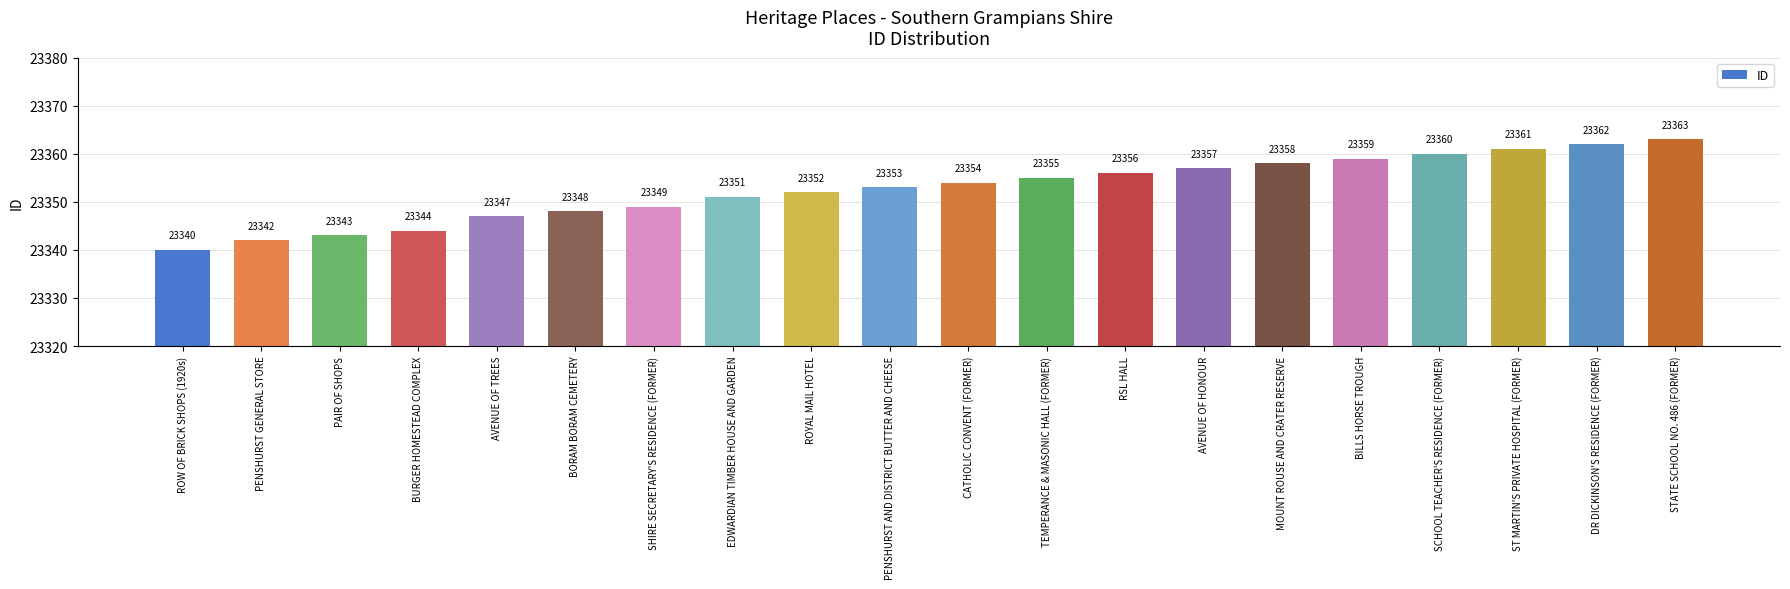

List the labels in order of value, smallest first.

ROW OF BRICK SHOPS (1920s), PENSHURST GENERAL STORE, PAIR OF SHOPS, BURGER HOMESTEAD COMPLEX, AVENUE OF TREES, BORAM BORAM CEMETERY, SHIRE SECRETARY'S RESIDENCE (FORMER), EDWARDIAN TIMBER HOUSE AND GARDEN, ROYAL MAIL HOTEL, PENSHURST AND DISTRICT BUTTER AND CHEESE, CATHOLIC CONVENT (FORMER), TEMPERANCE & MASONIC HALL (FORMER), RSL HALL, AVENUE OF HONOUR, MOUNT ROUSE AND CRATER RESERVE, BILLS HORSE TROUGH, SCHOOL TEACHER'S RESIDENCE (FORMER), ST MARTIN'S PRIVATE HOSPITAL (FORMER), DR DICKINSON'S RESIDENCE (FORMER), STATE SCHOOL NO. 486 (FORMER)